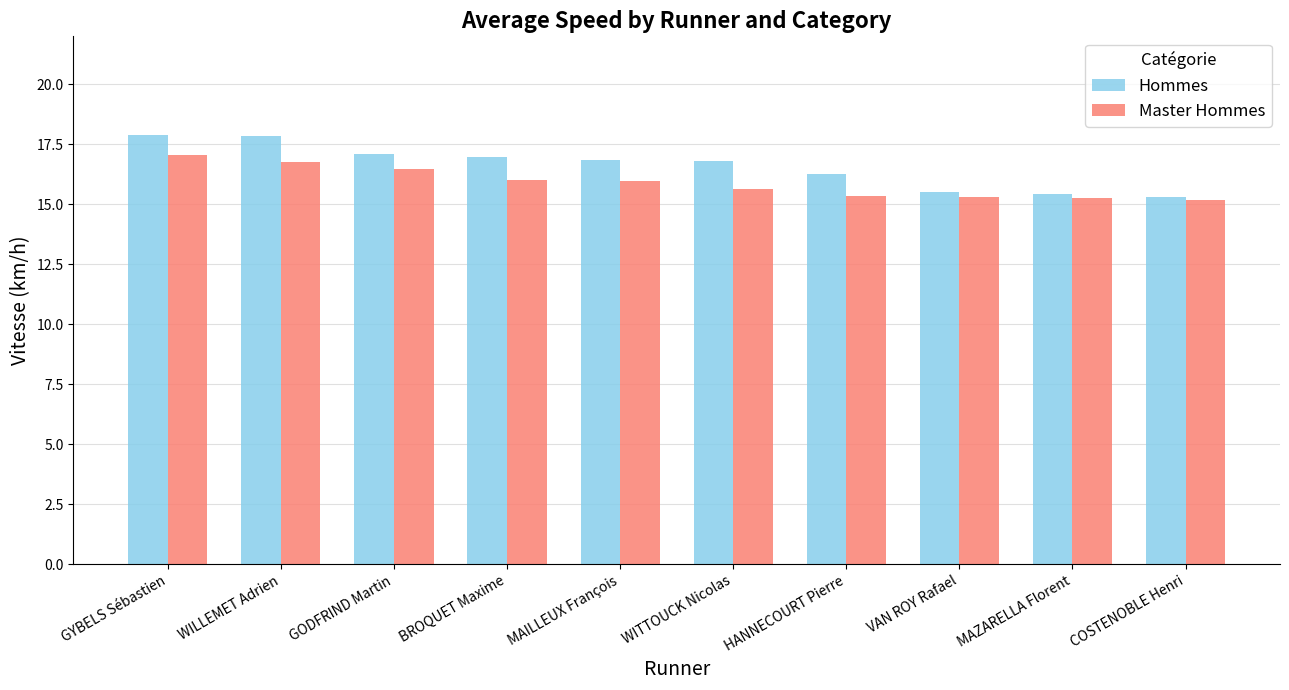

How many groups of bars are there?

10